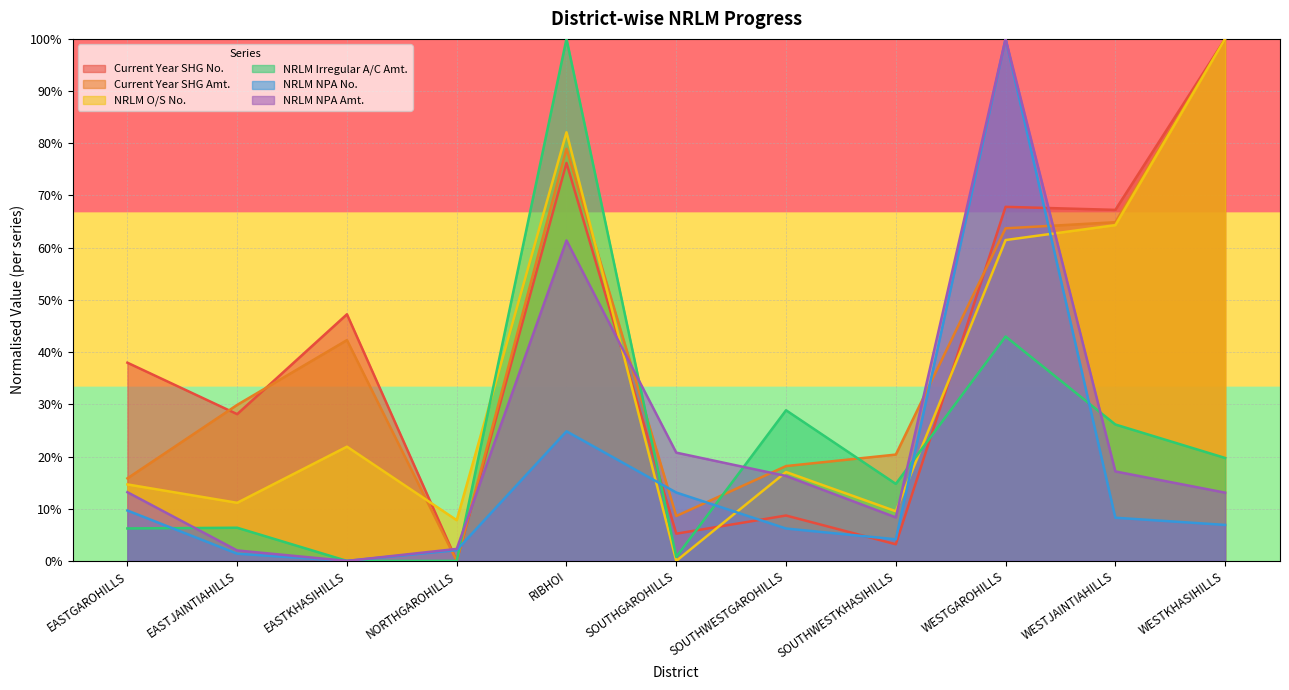

True or false: NRLM NPA No. has a value of 0.1 at EASTGAROHILLS.

True